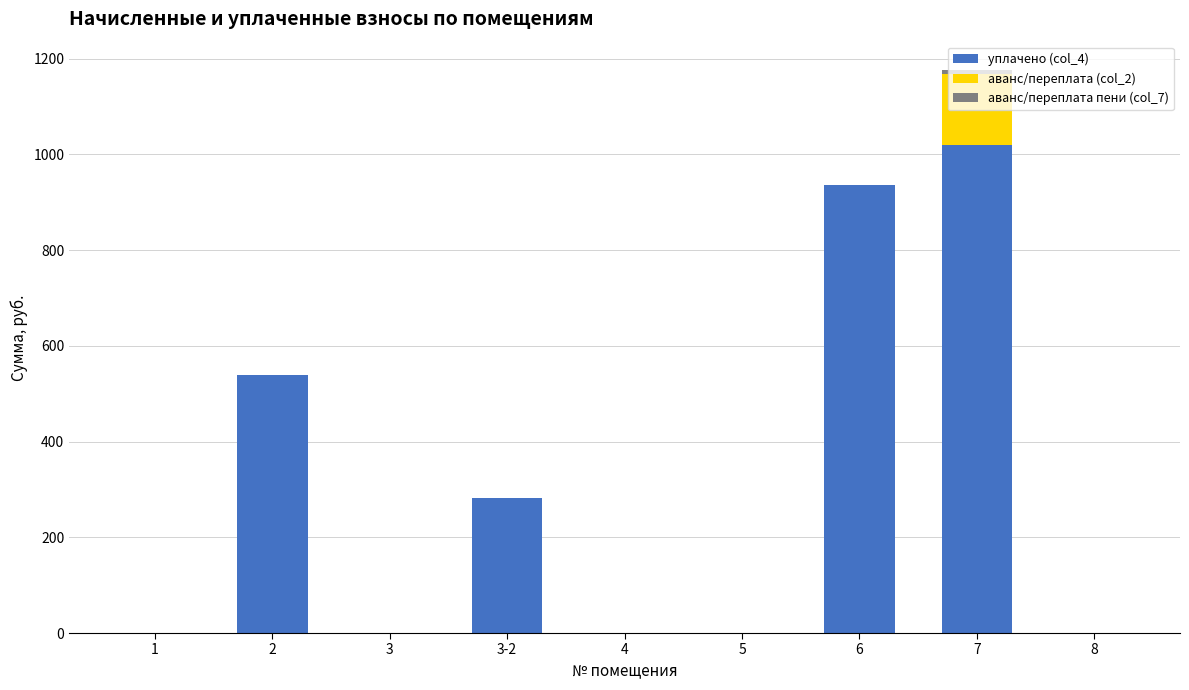

At which category is the sum across all series the highest?

7